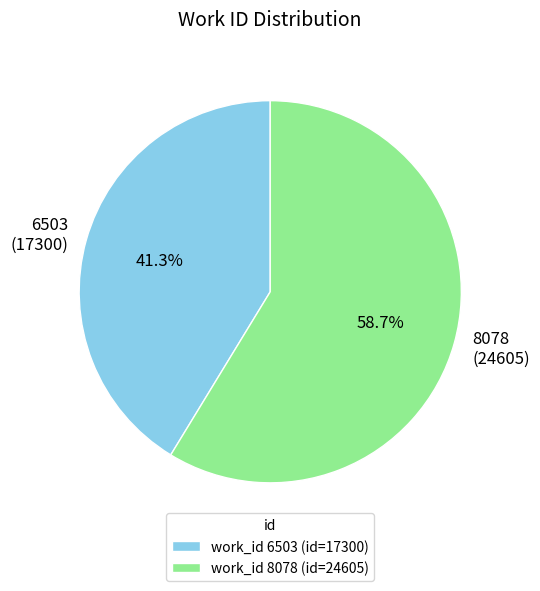

How many segments does this pie chart have?

2